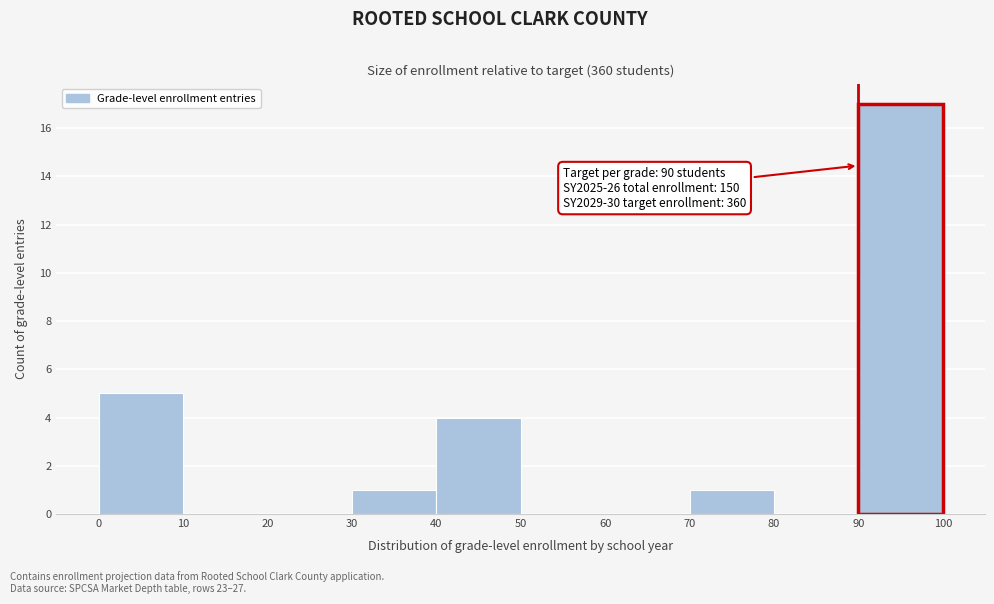

Which range on the x-axis has the tallest bar?

90 to 100